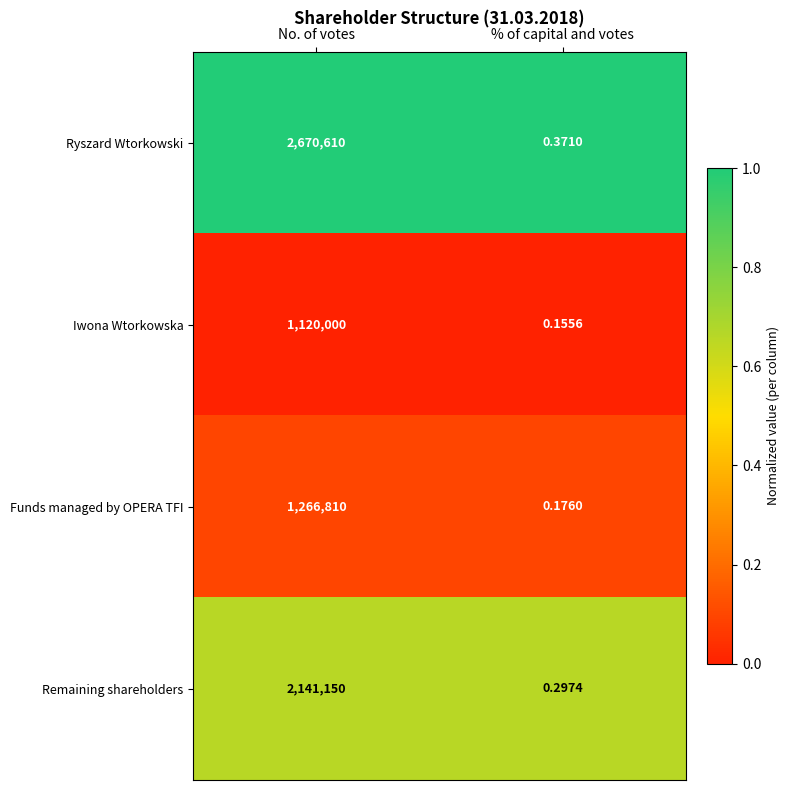

At which category does the chart reach its peak across all series?

No. of votes